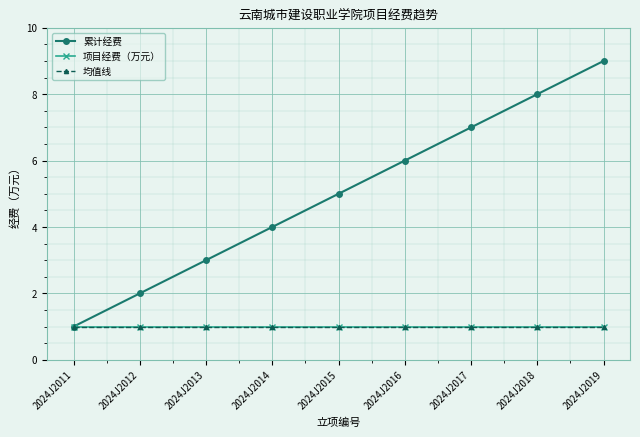

True or false: 项目经费（万元） has a value of 1 at 2024J2015.

True